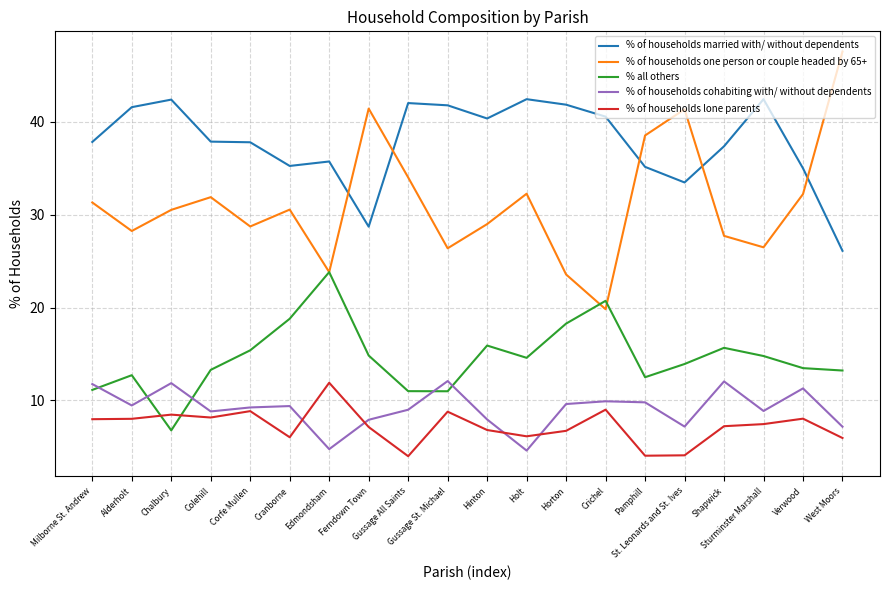

What position from the right is Colehill?

17